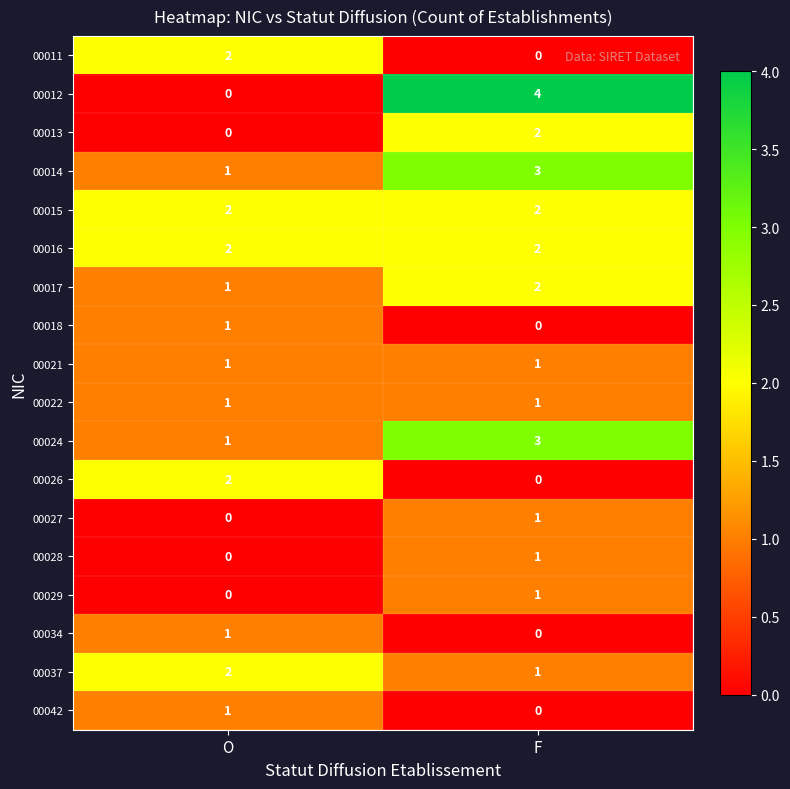

At which category is the sum across all series the highest?

F